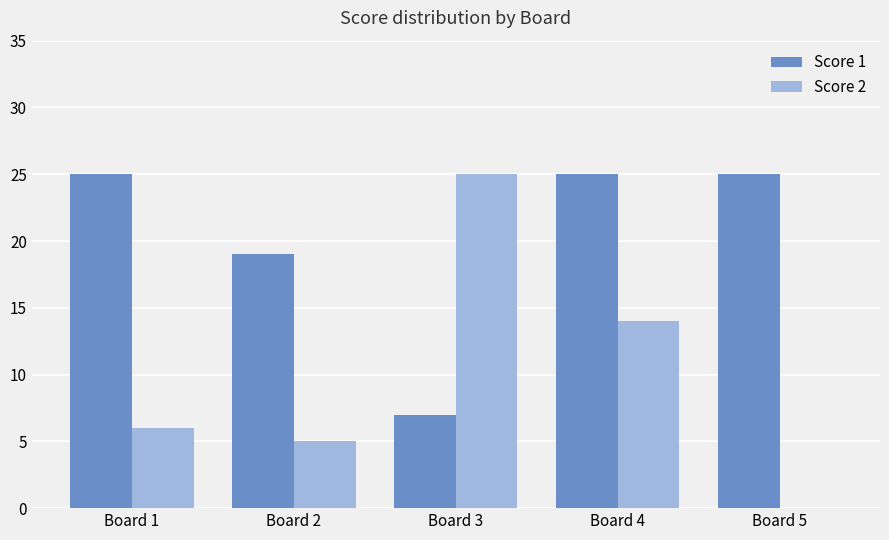

At which label does Score 2 reach its peak?

Board 3